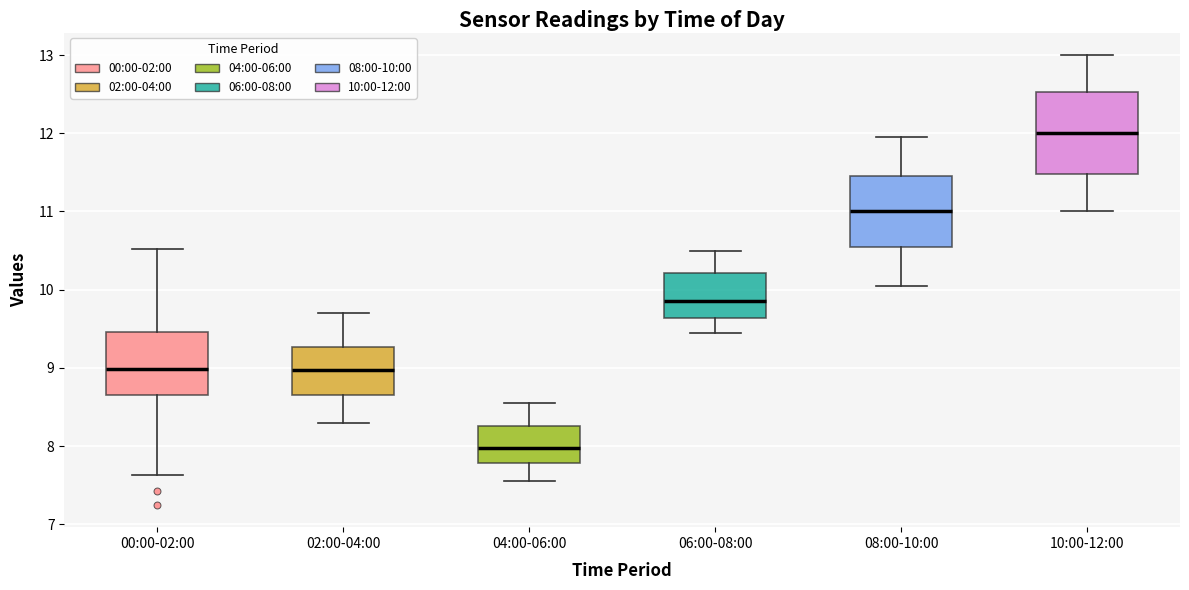

Where is the upper edge of the box for 02:00-04:00 on the y-axis? The values are not printed on the chart, so give them approximately, as read against the axis.

9.3